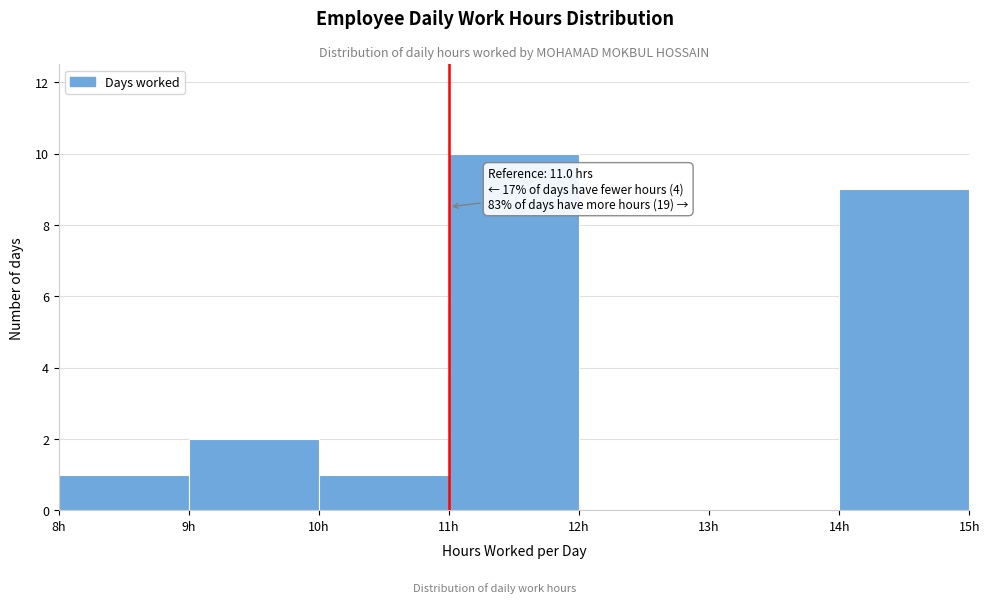

Which range on the x-axis has the tallest bar?

11 to 12